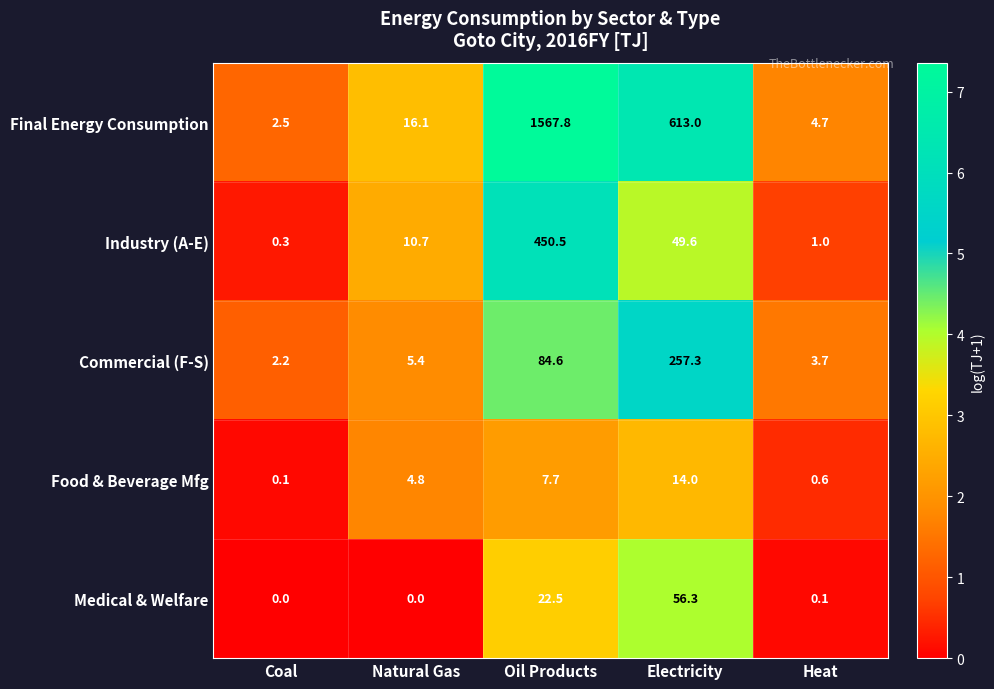

Reading right to left, list all the values displayed in this chart.

Final Energy Consumption: Heat=4.7	Electricity=613.0	Oil Products=1567.8	Natural Gas=16.1	Coal=2.5
Industry (A-E): Heat=1.0	Electricity=49.6	Oil Products=450.5	Natural Gas=10.7	Coal=0.3
Commercial (F-S): Heat=3.7	Electricity=257.3	Oil Products=84.6	Natural Gas=5.4	Coal=2.2
Food & Beverage Mfg: Heat=0.6	Electricity=14.0	Oil Products=7.7	Natural Gas=4.8	Coal=0.1
Medical & Welfare: Heat=0.1	Electricity=56.3	Oil Products=22.5	Natural Gas=0.0	Coal=0.0